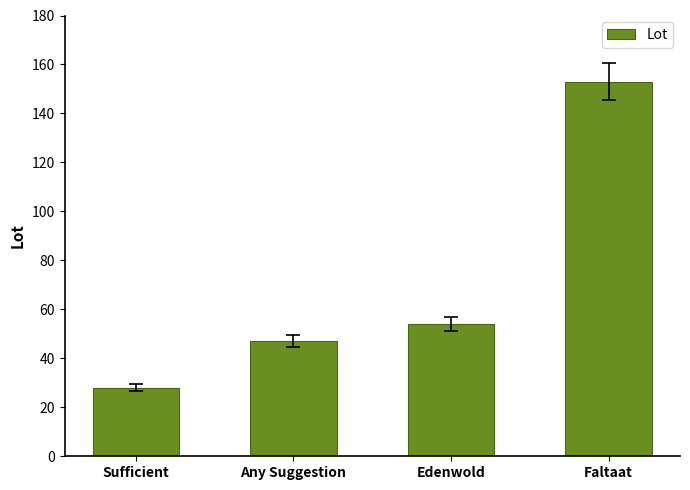

What is the ratio of the value at Faltaat to the value at Any Suggestion?

3.3